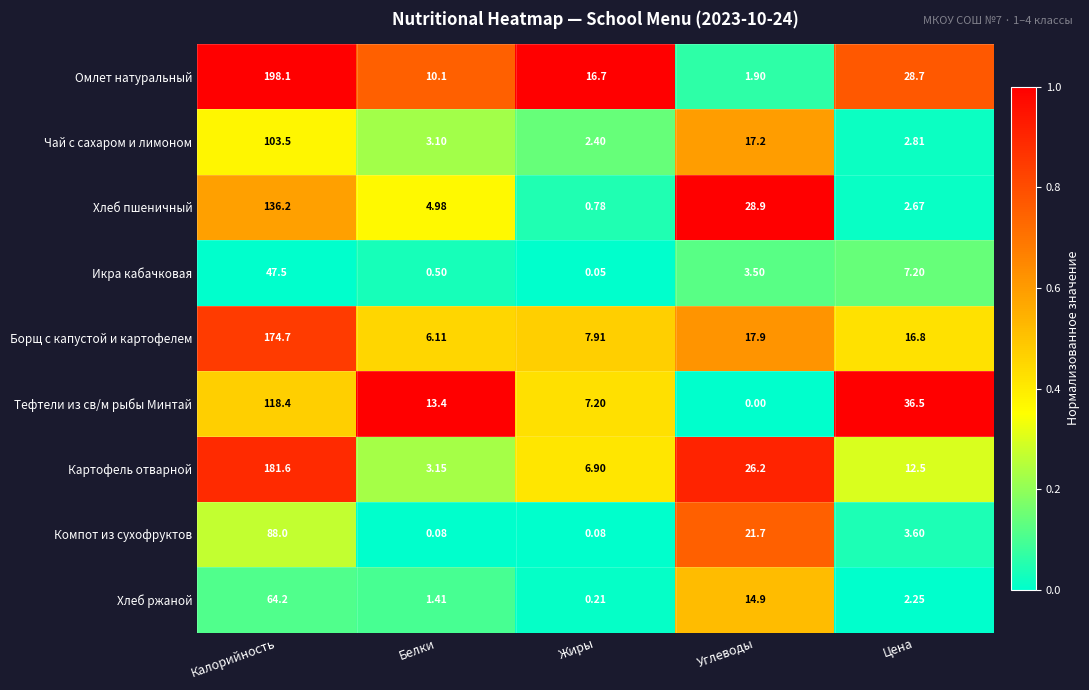

Which series has the largest range (max minus min)?

Омлет натуральный